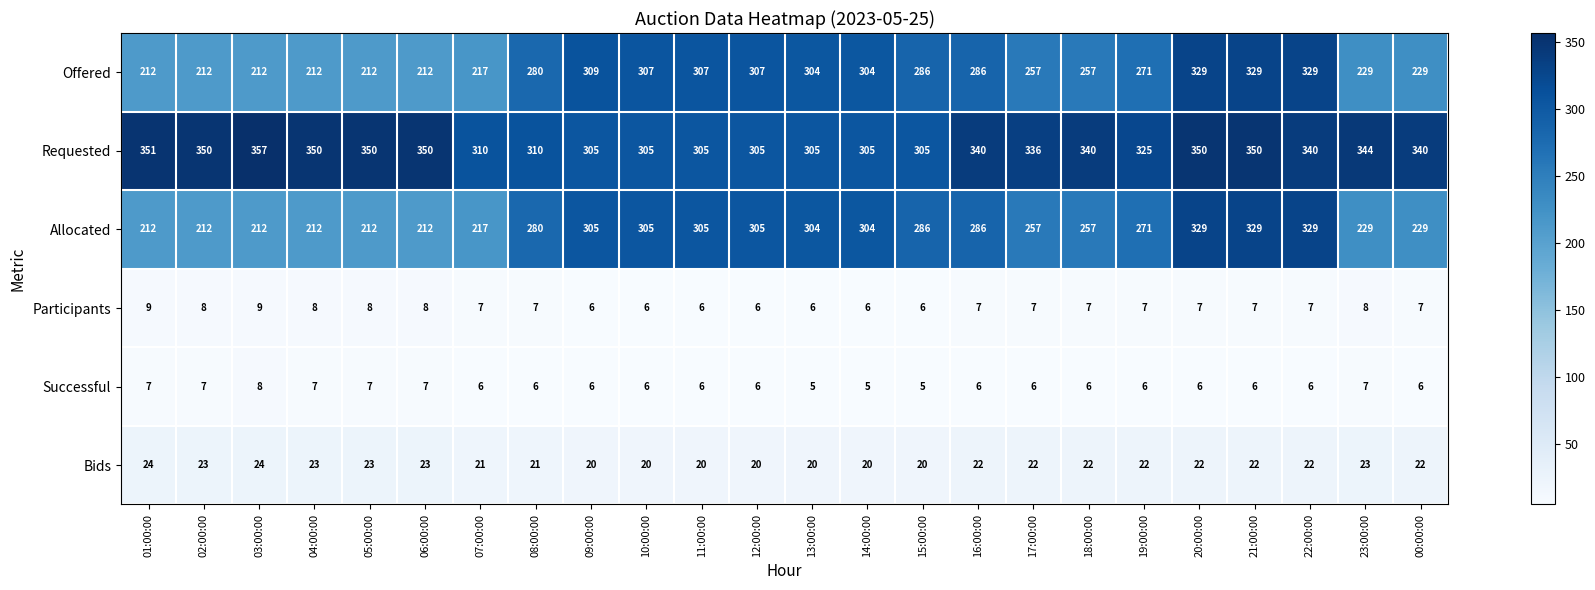

What is the lowest value of the Allocated series?

212